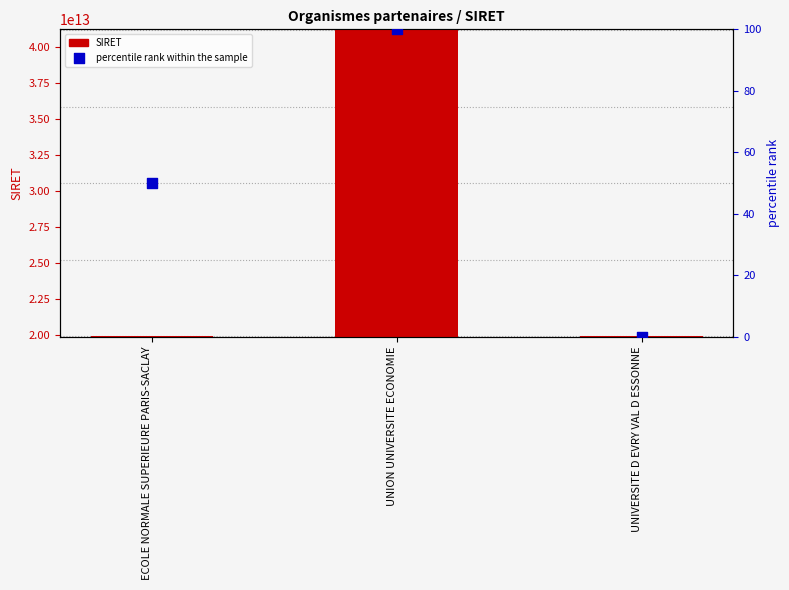

Is the value of percentile rank within the sample at ECOLE NORMALE SUPERIEURE PARIS-SACLAY greater than the value of SIRET at UNION UNIVERSITE ECONOMIE?

No